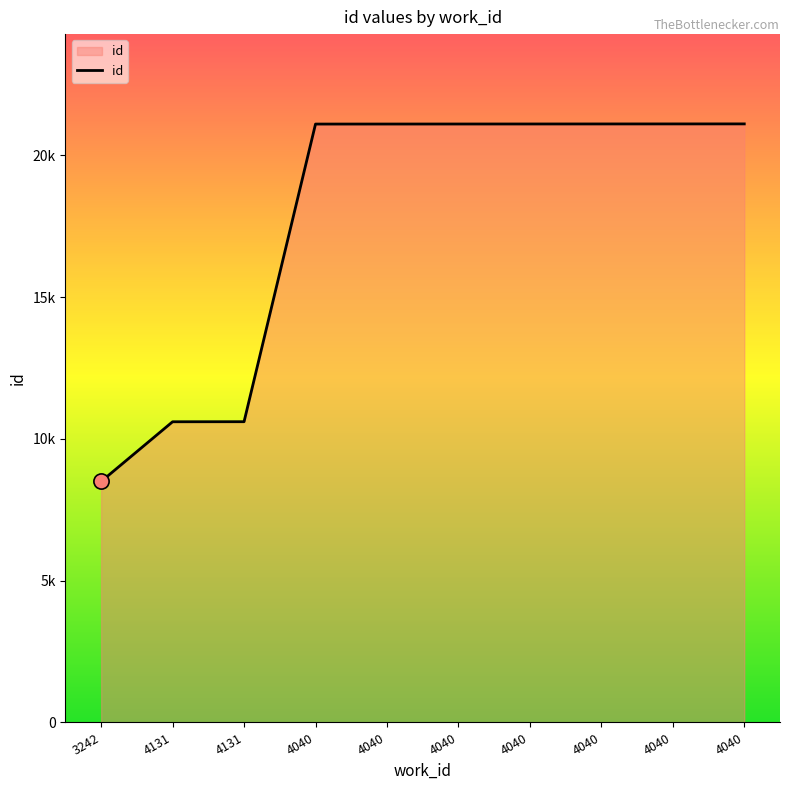

Is this an area chart (filled region under the line)?

Yes